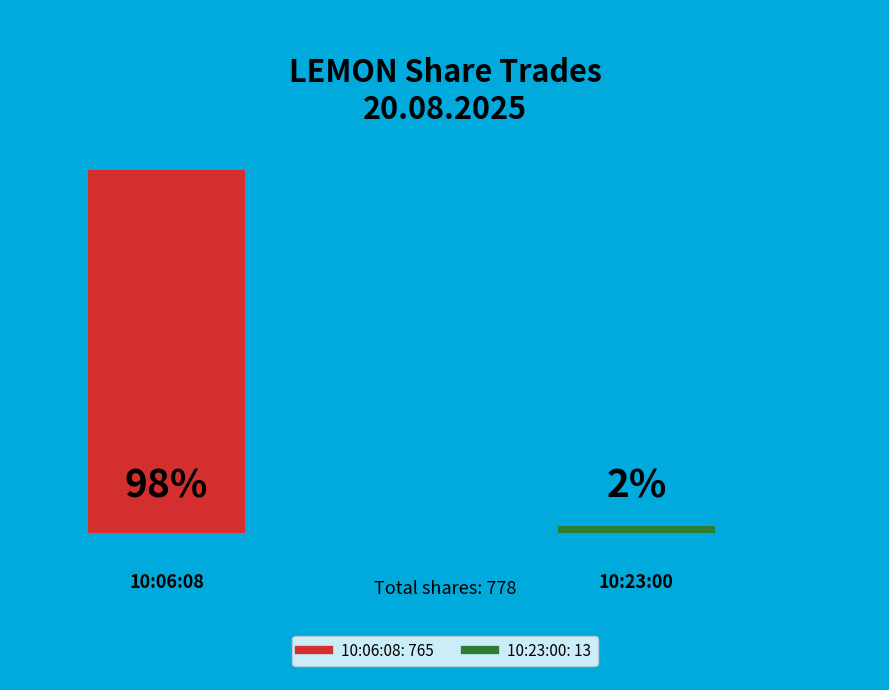

Count the number of slices in the pie.

2